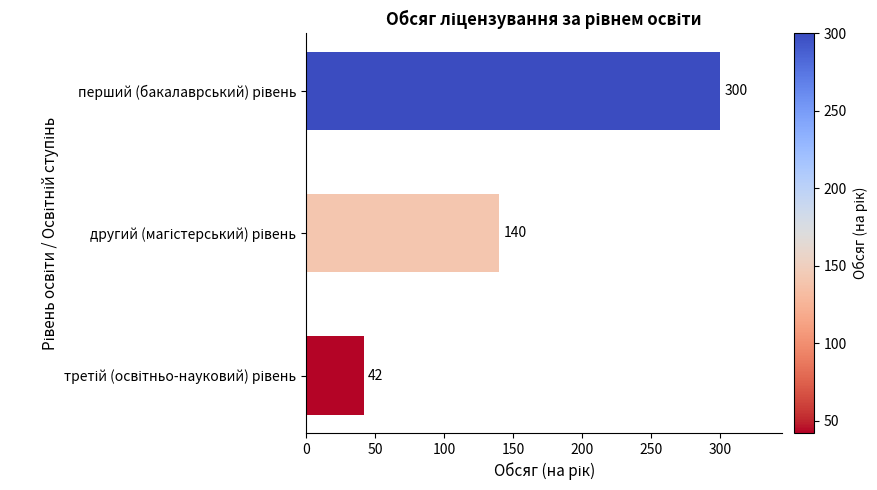

Reading top to bottom, extract all data points from this chart.

300	140	42